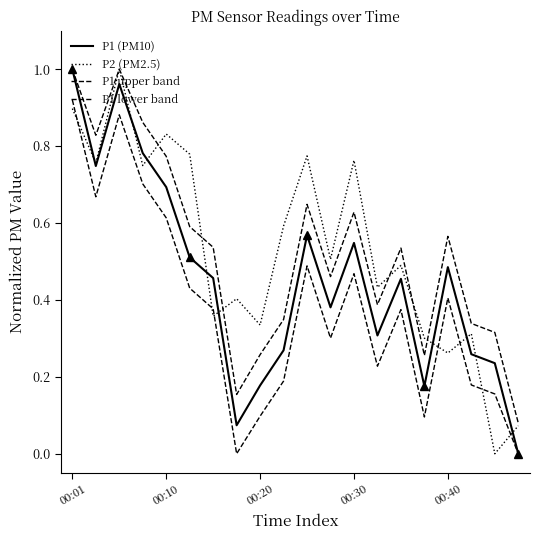

The value of P1 (PM10) at 13 is 0.5. True or false?

False